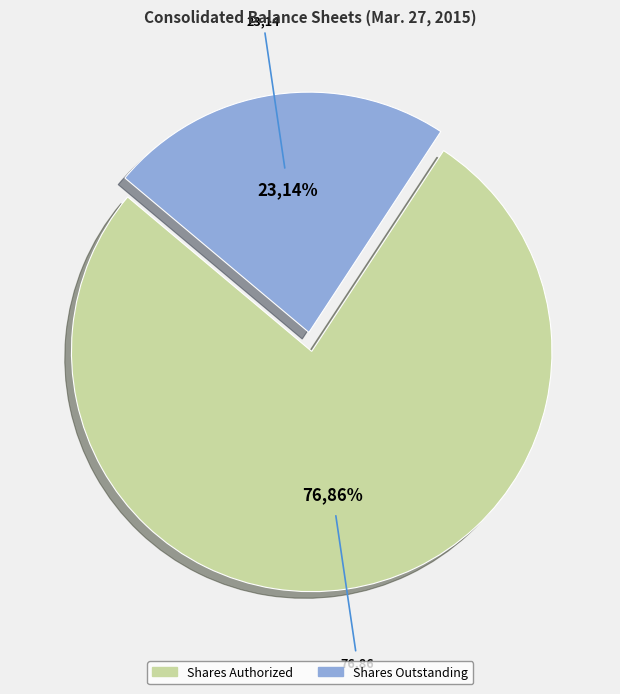

What percentage do Common Stock par value per share and Common Stock shares authorized together represent?

76.9%